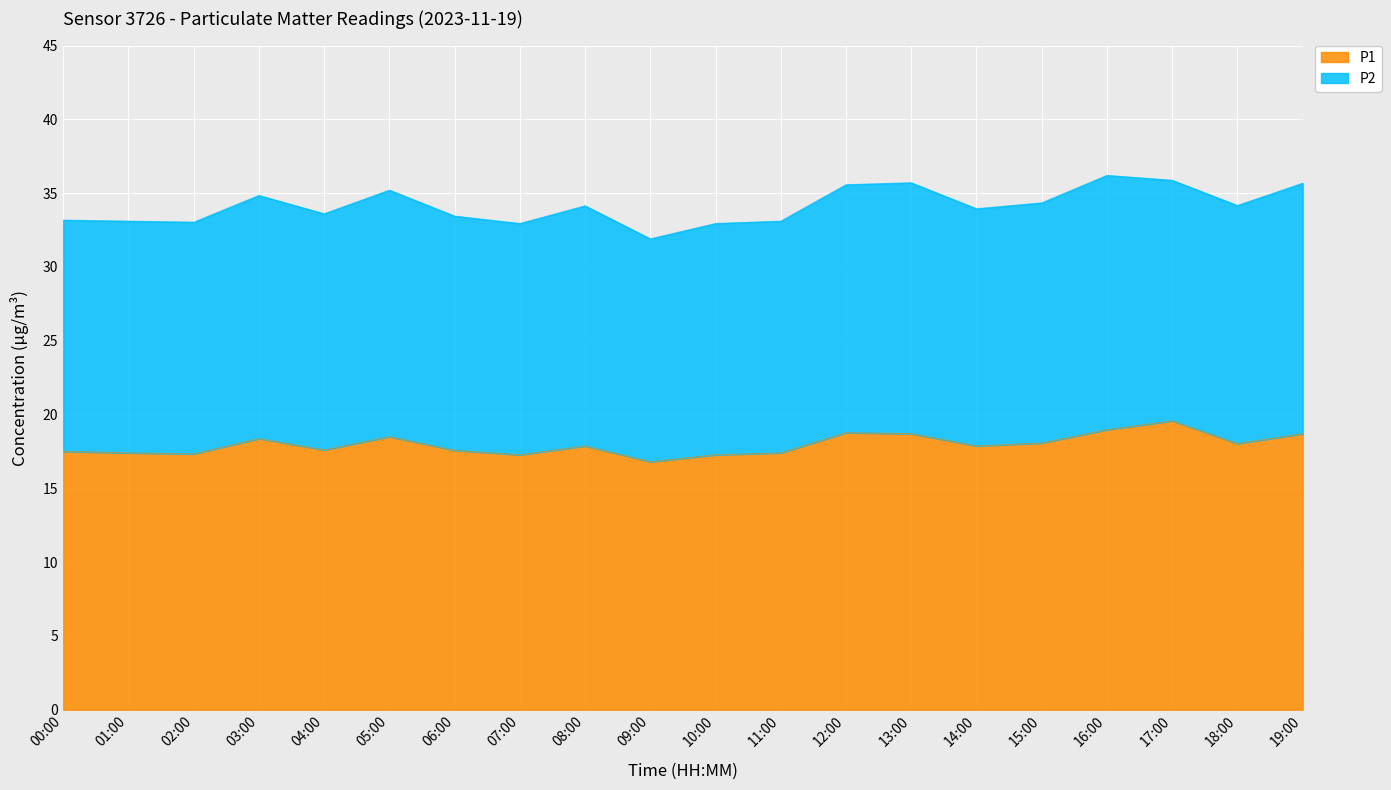

What is the sum of the values at 16:00 and 09:00?

35.8